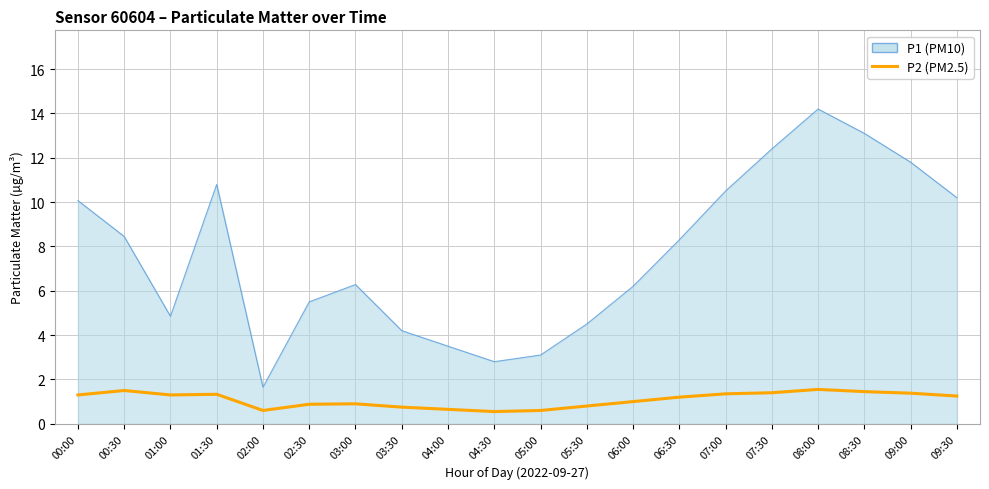

Which series has the widest spread of values?

P1 (PM10)